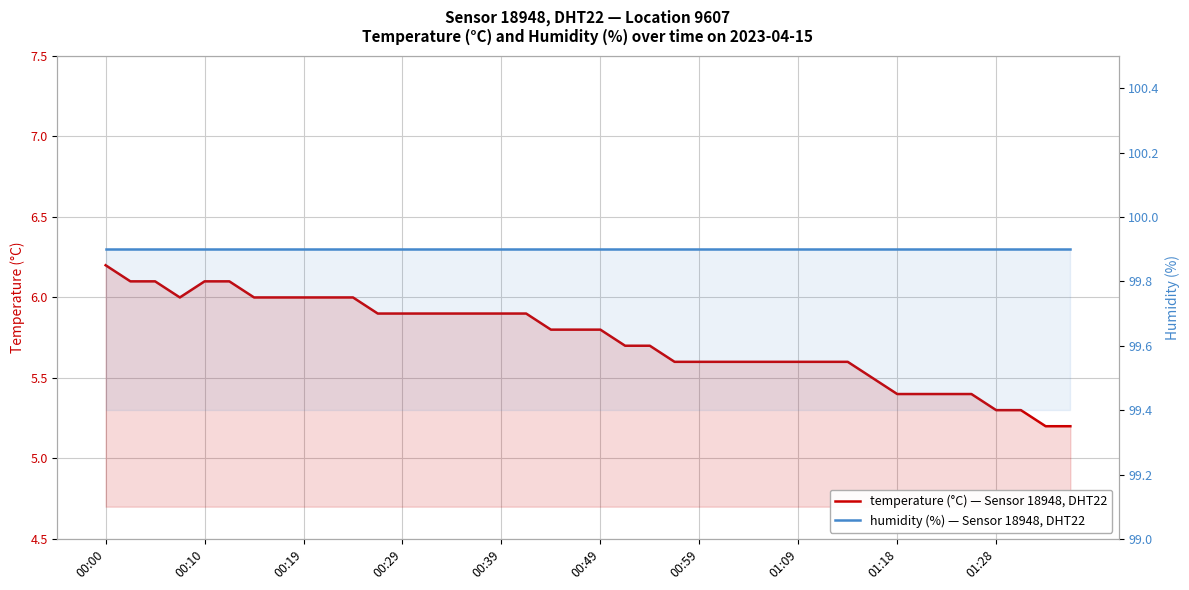

What is the sum of all temperature values?

229.6